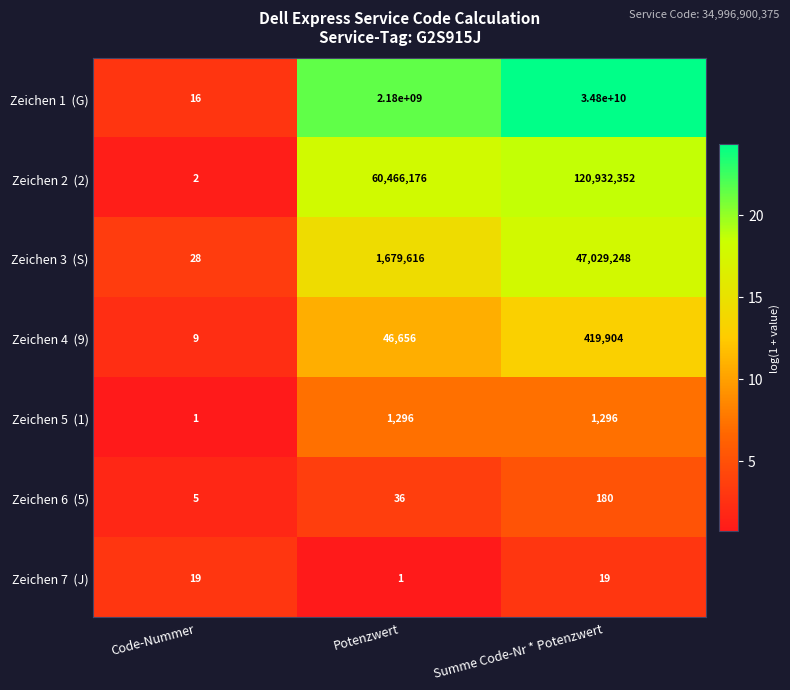

Count the number of data series in this chart.

7